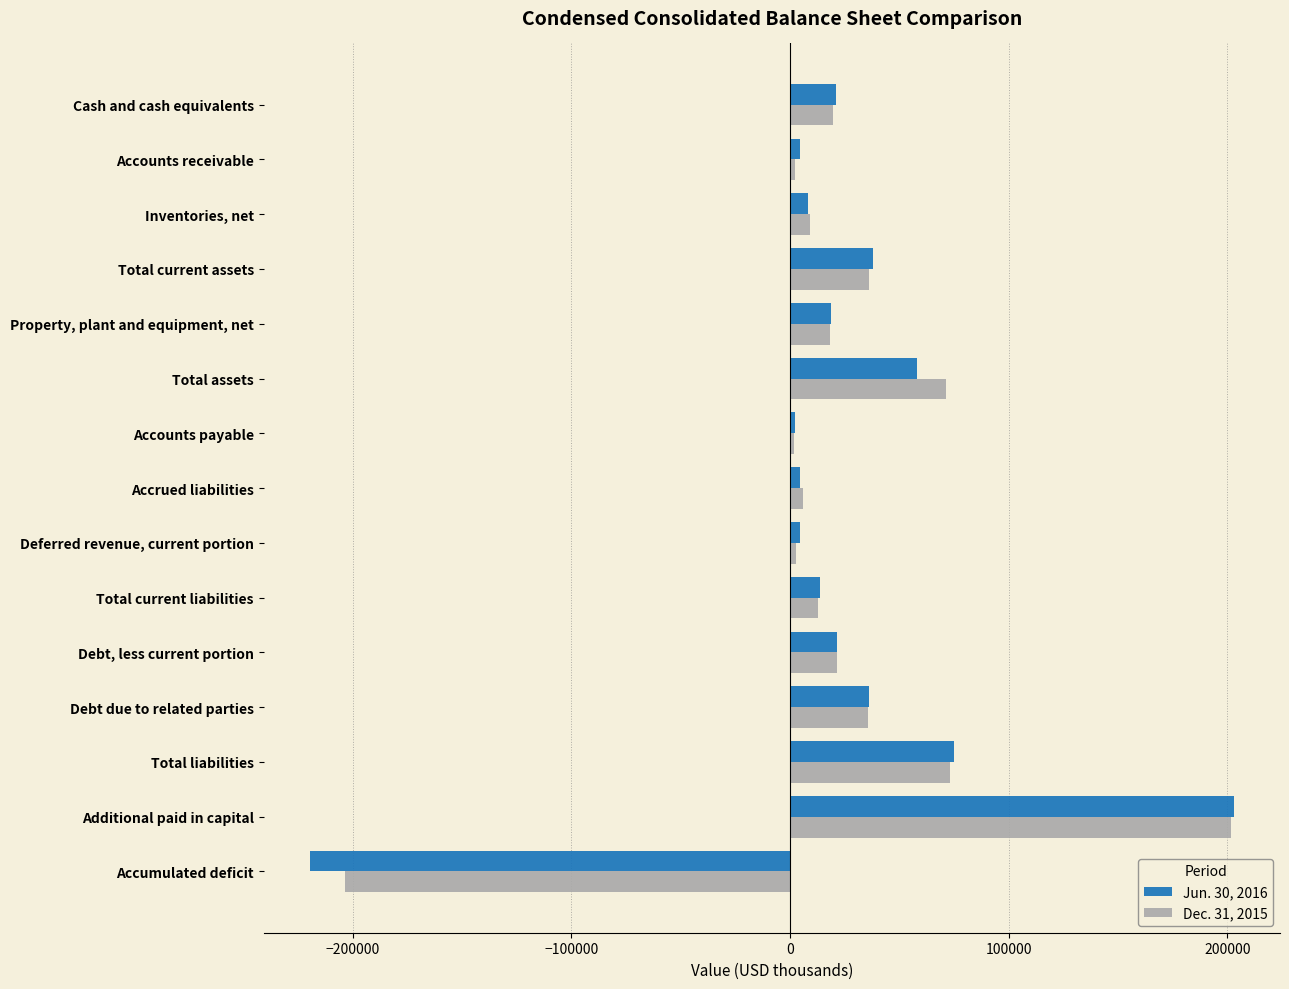

At which category is the sum across all series the highest?

Additional paid in capital